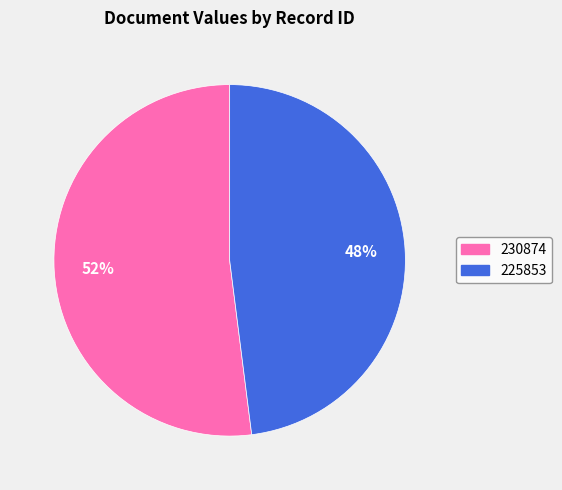

To the nearest percent, what is the difference between the largest and smallest slice percentages?

4%